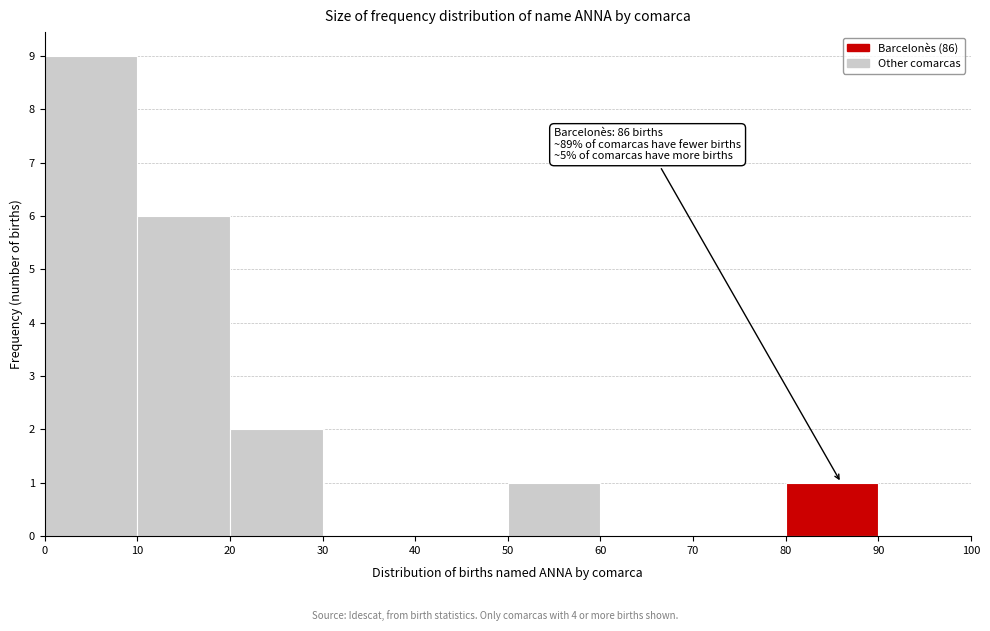

Over which range of the x-axis is the bar tallest?

0 to 10